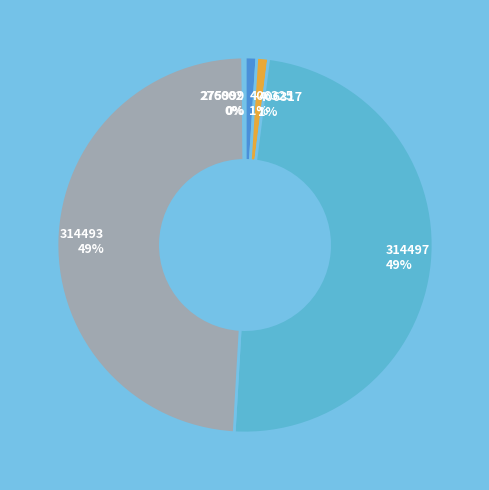

To the nearest percent, what is the average slice percentage?

17%